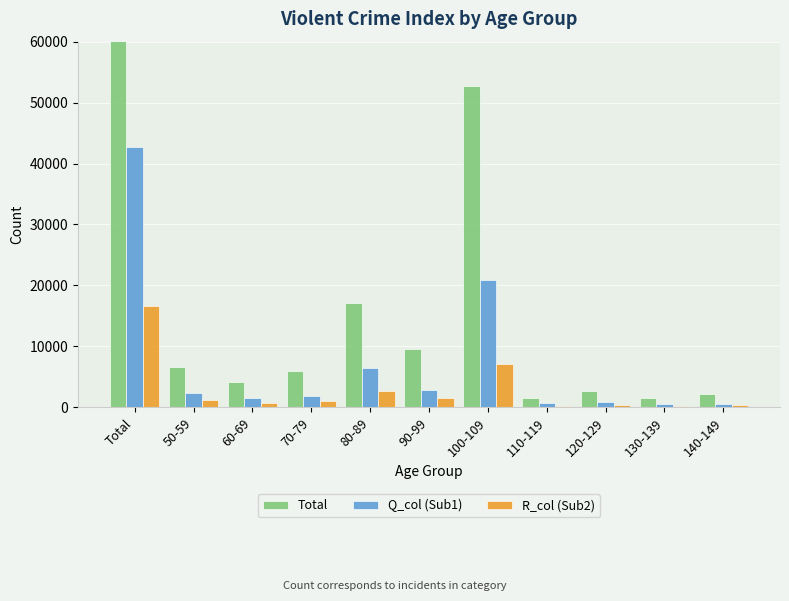

Are the bars horizontal?

No